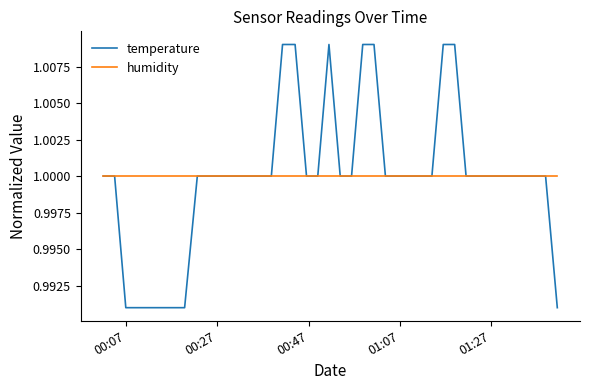

Which series has the widest spread of values?

temperature